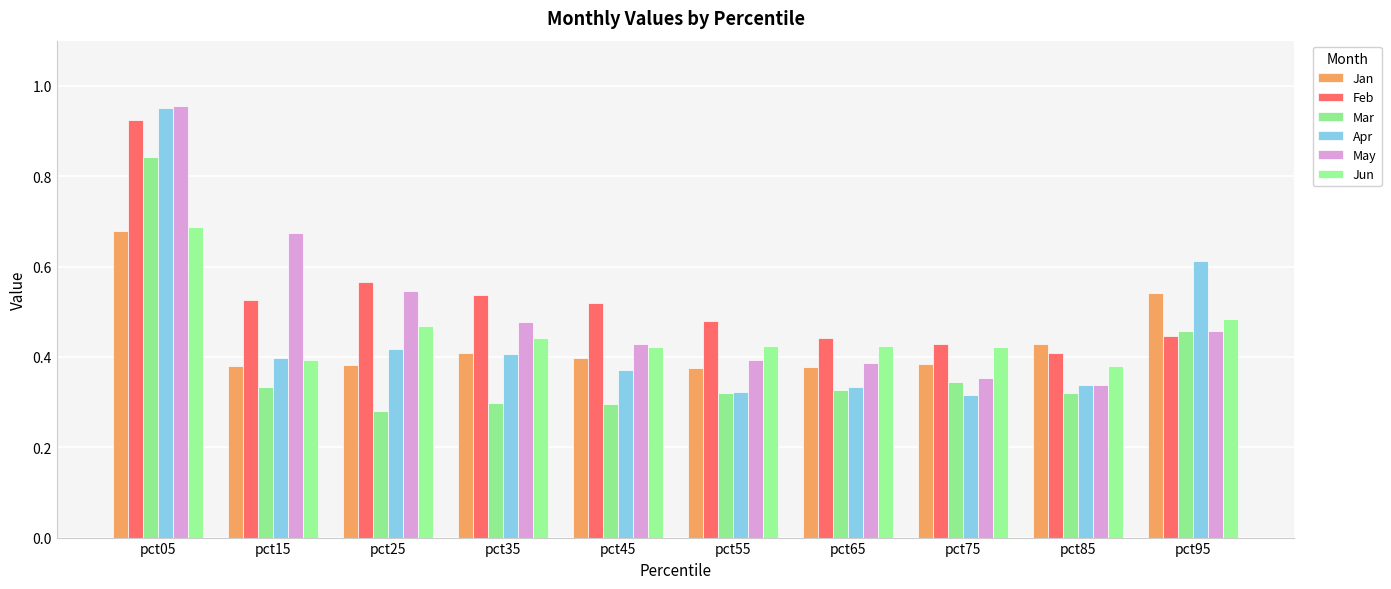

How many groups of bars are there?

10